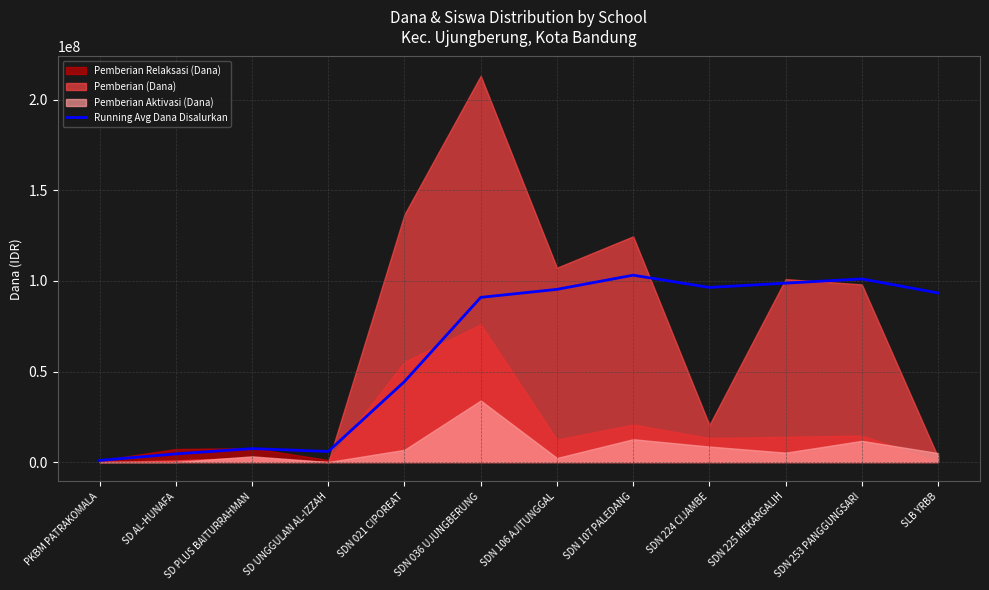

The value of Running Avg Dana Disalurkan at SD PLUS BAITURRAHMAN is 7425000.0. True or false?

True